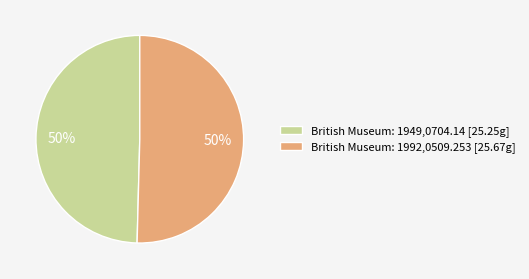

Count the number of slices in the pie.

2